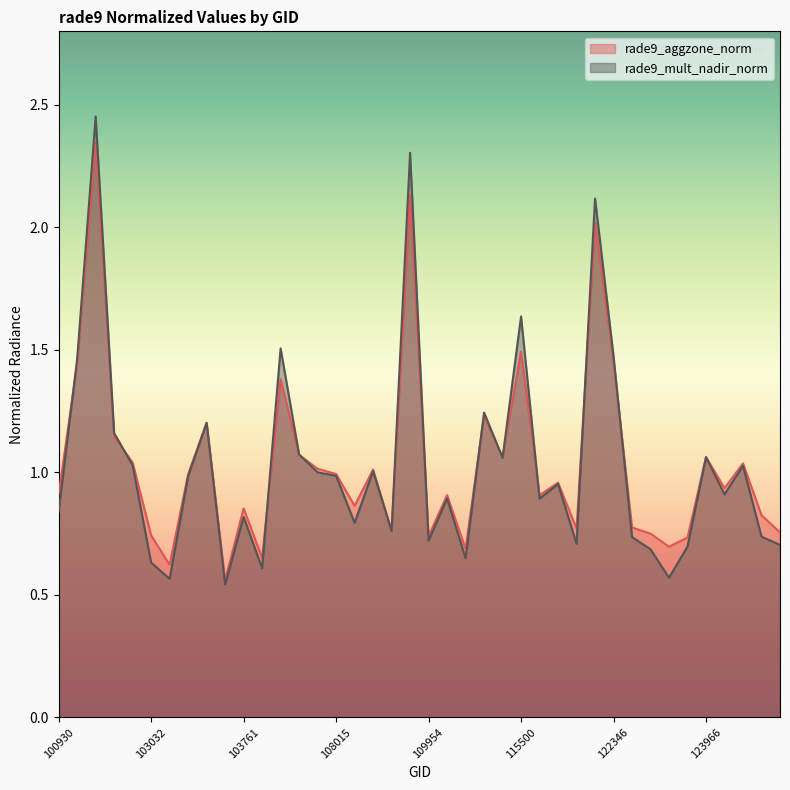

How many interior local valleys does the rade9_mult_nadir_norm series have?

12